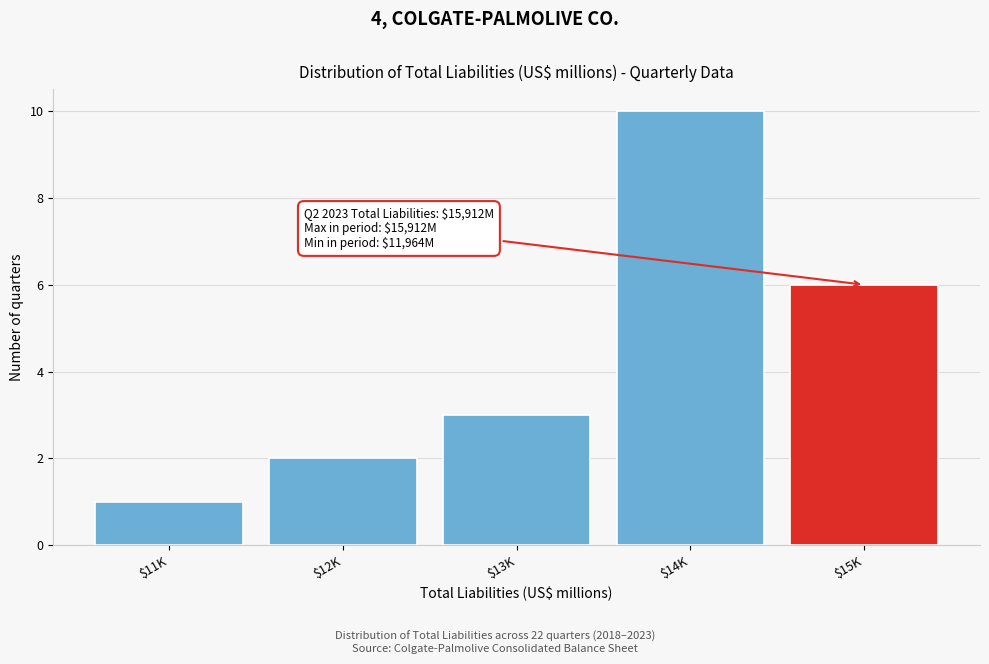

Reading left to right, what are all the values shown in this chart?

1	2	3	10	6